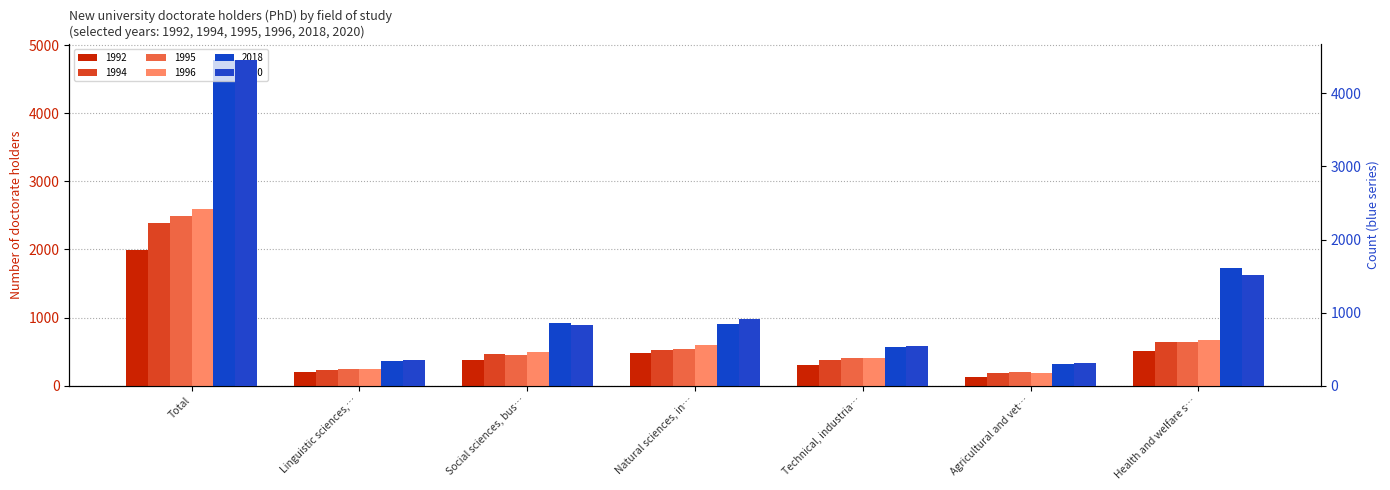

What is the sum of all 1995 values?

4970